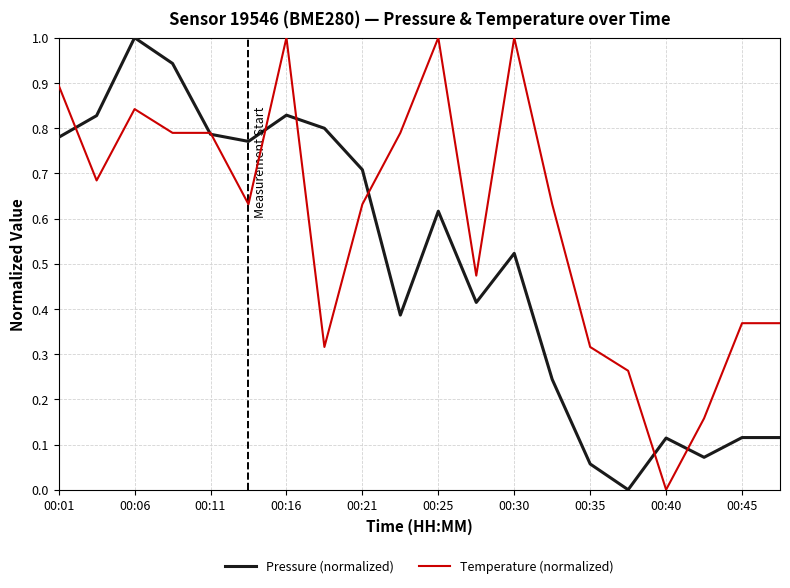

Rank the series by their average value, from lowest to highest.

Pressure (normalized), Temperature (normalized)